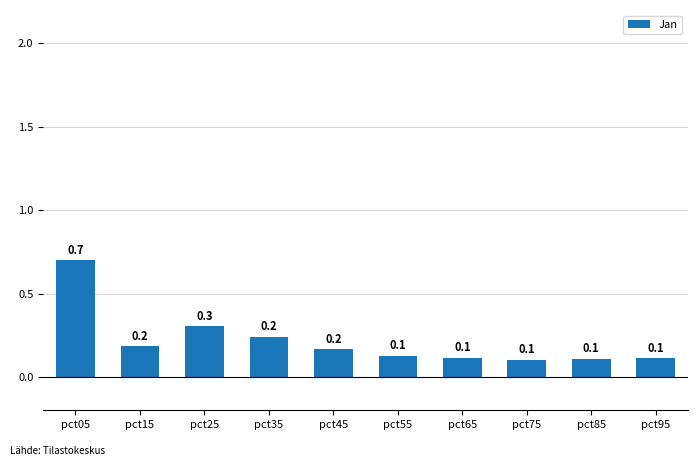

What is the value of the 9th bar from the left?

0.1